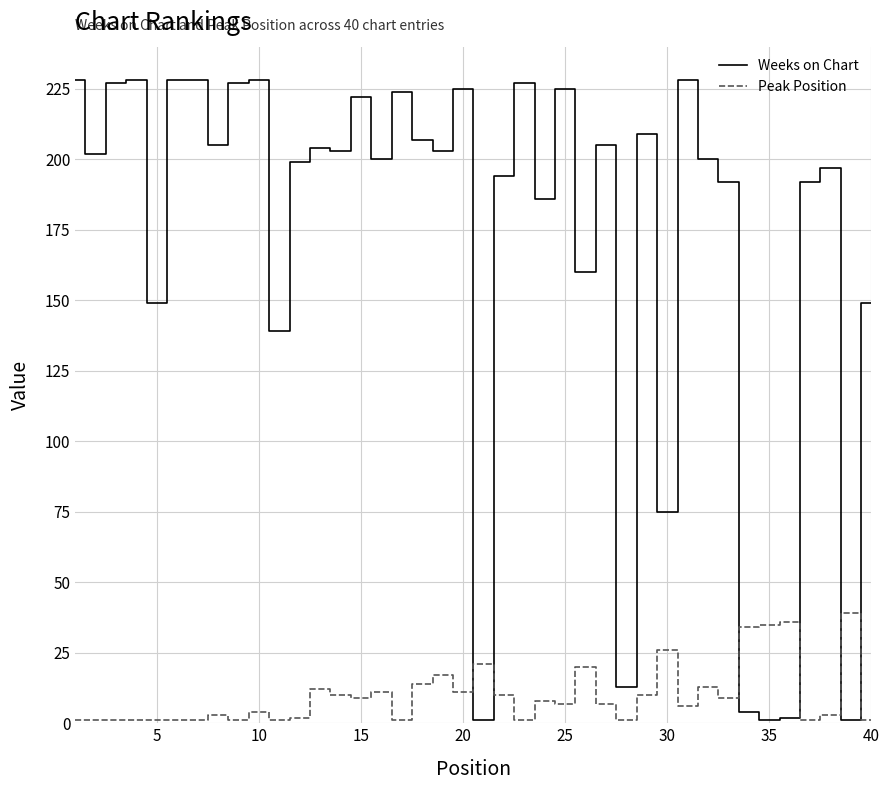

Which series has the largest range (max minus min)?

Weeks on Chart